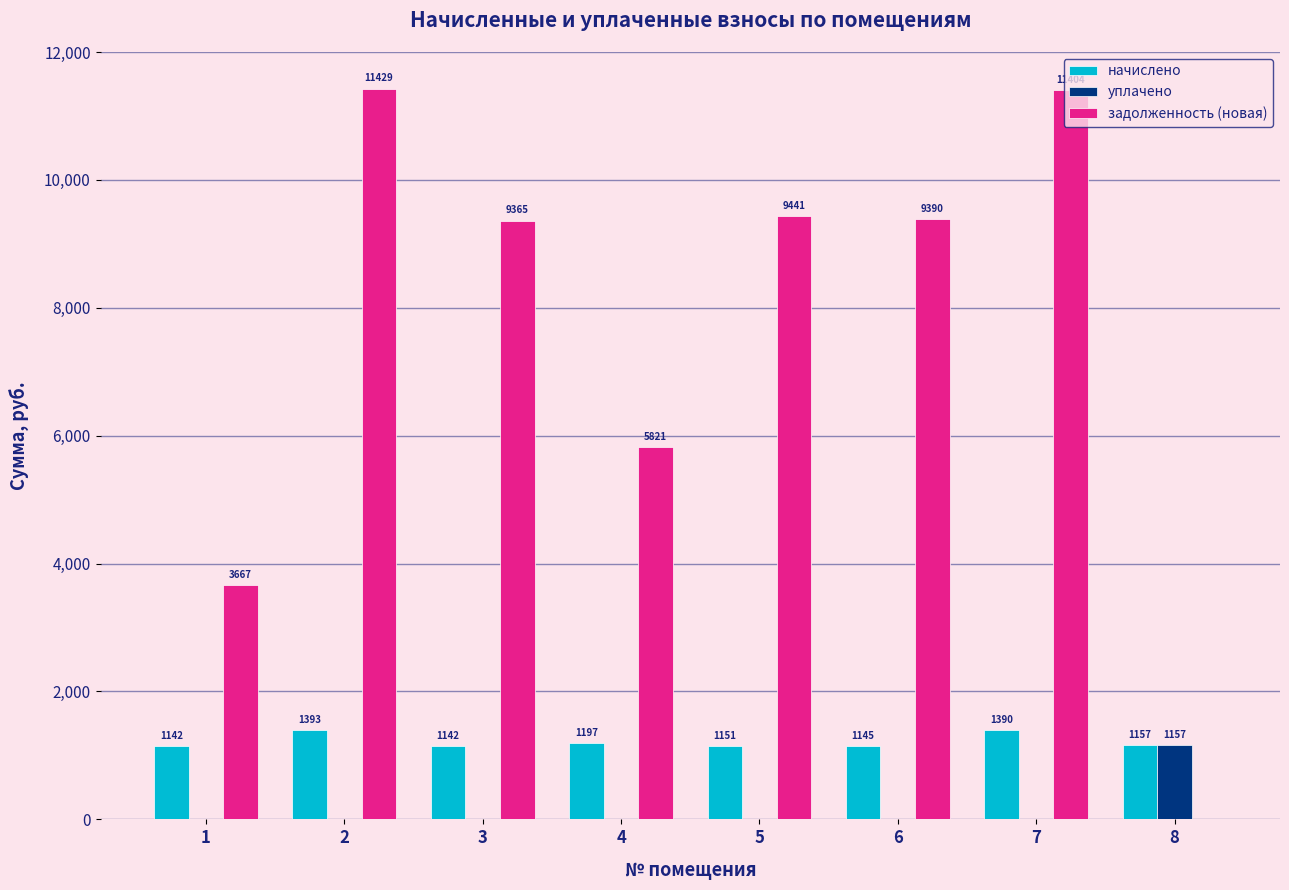

At which label is начислено closest to 1267?

4